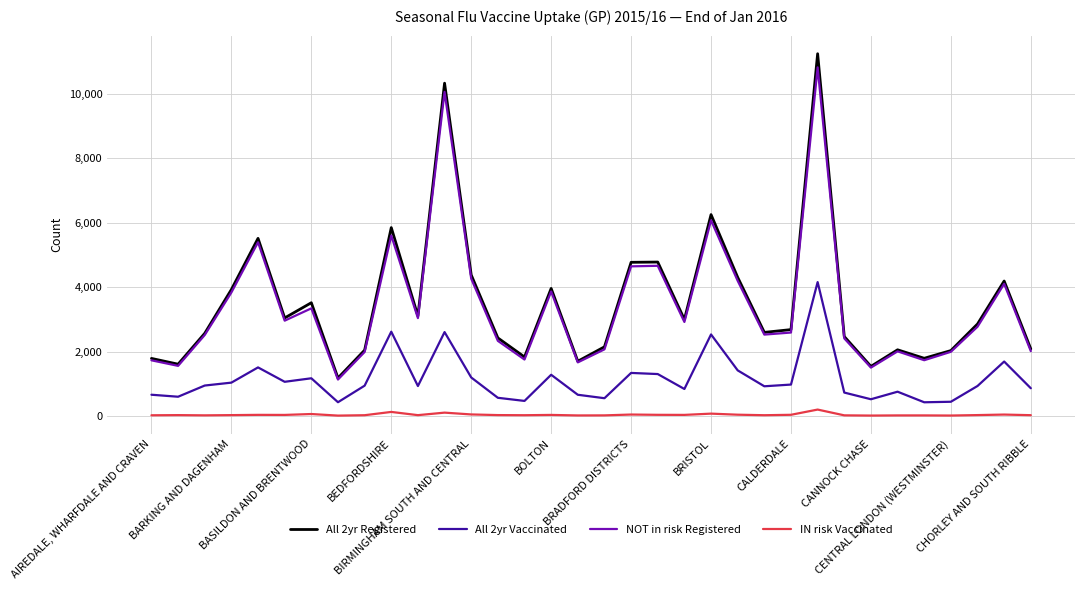

What is the maximum value shown in the chart?

11237